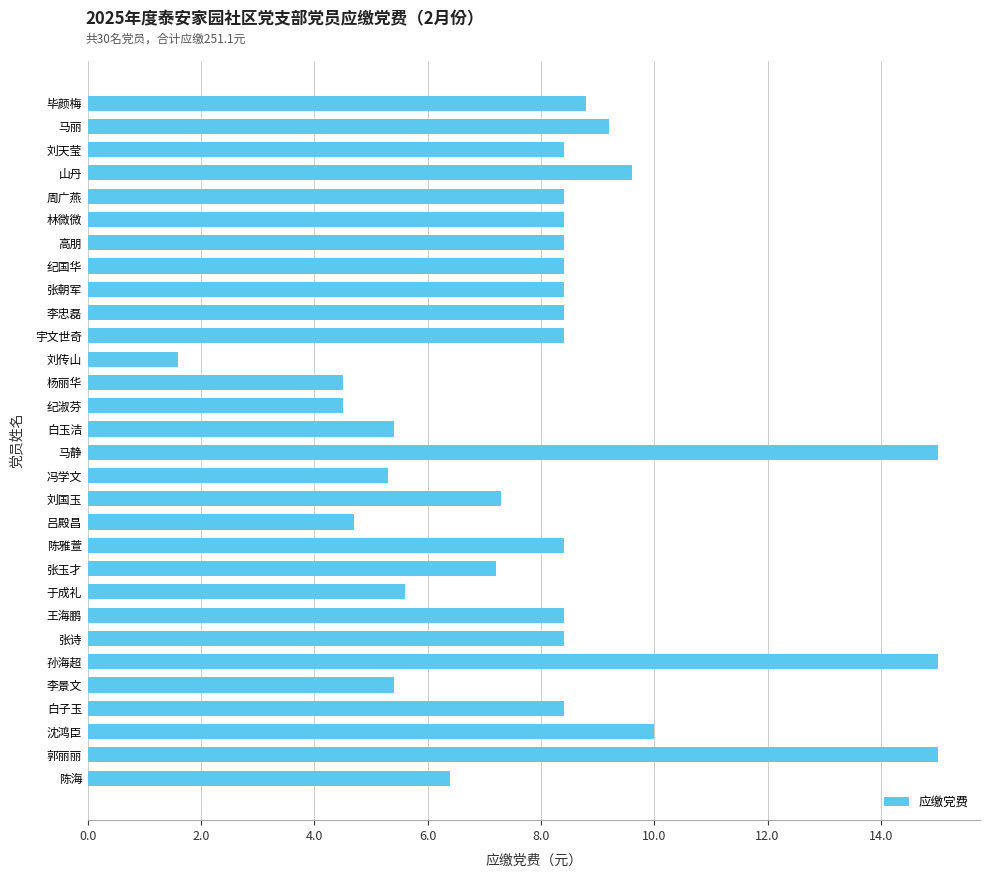

What is the sum of all values?

241.3